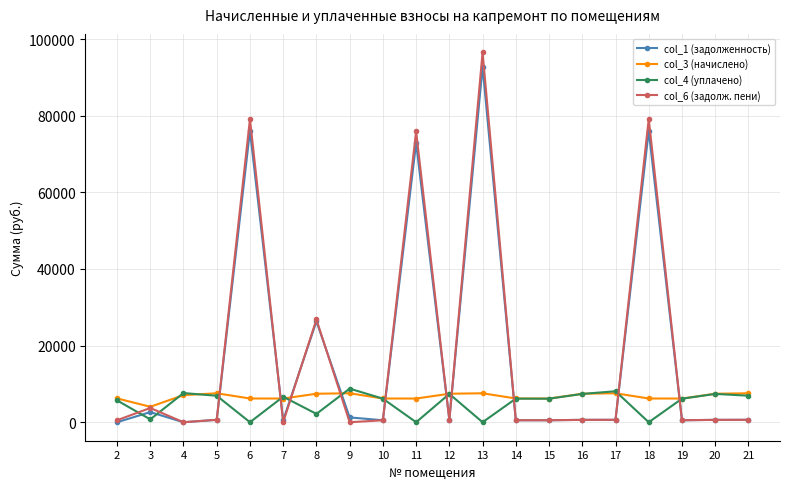

Count the number of categories in the chart.

20